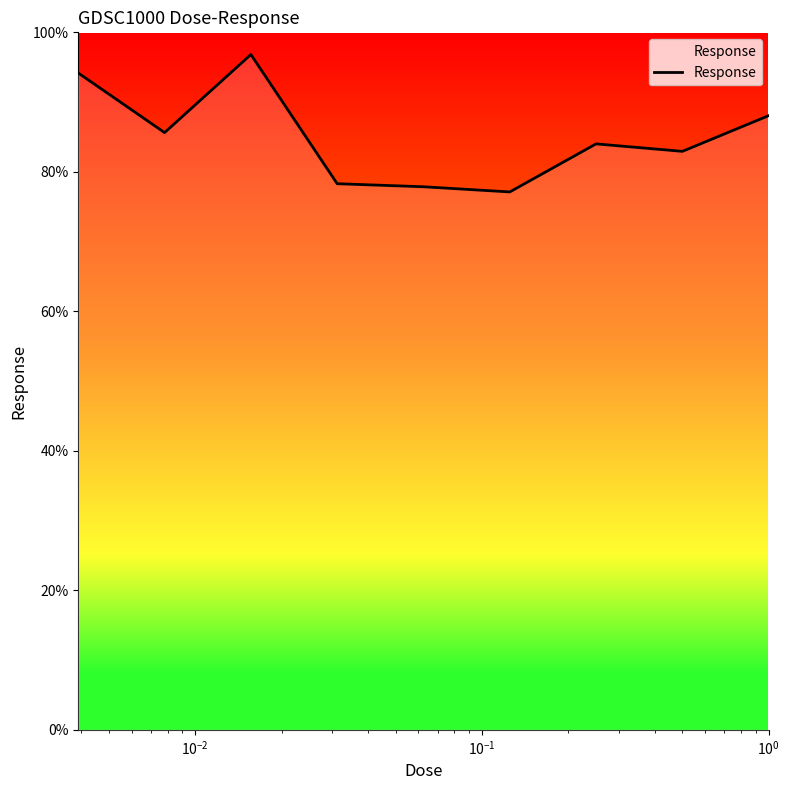

Reading left to right, what are all the values shown in this chart?

94.2	85.6	96.8	78.3	77.9	77.1	84.0	82.9	88.1